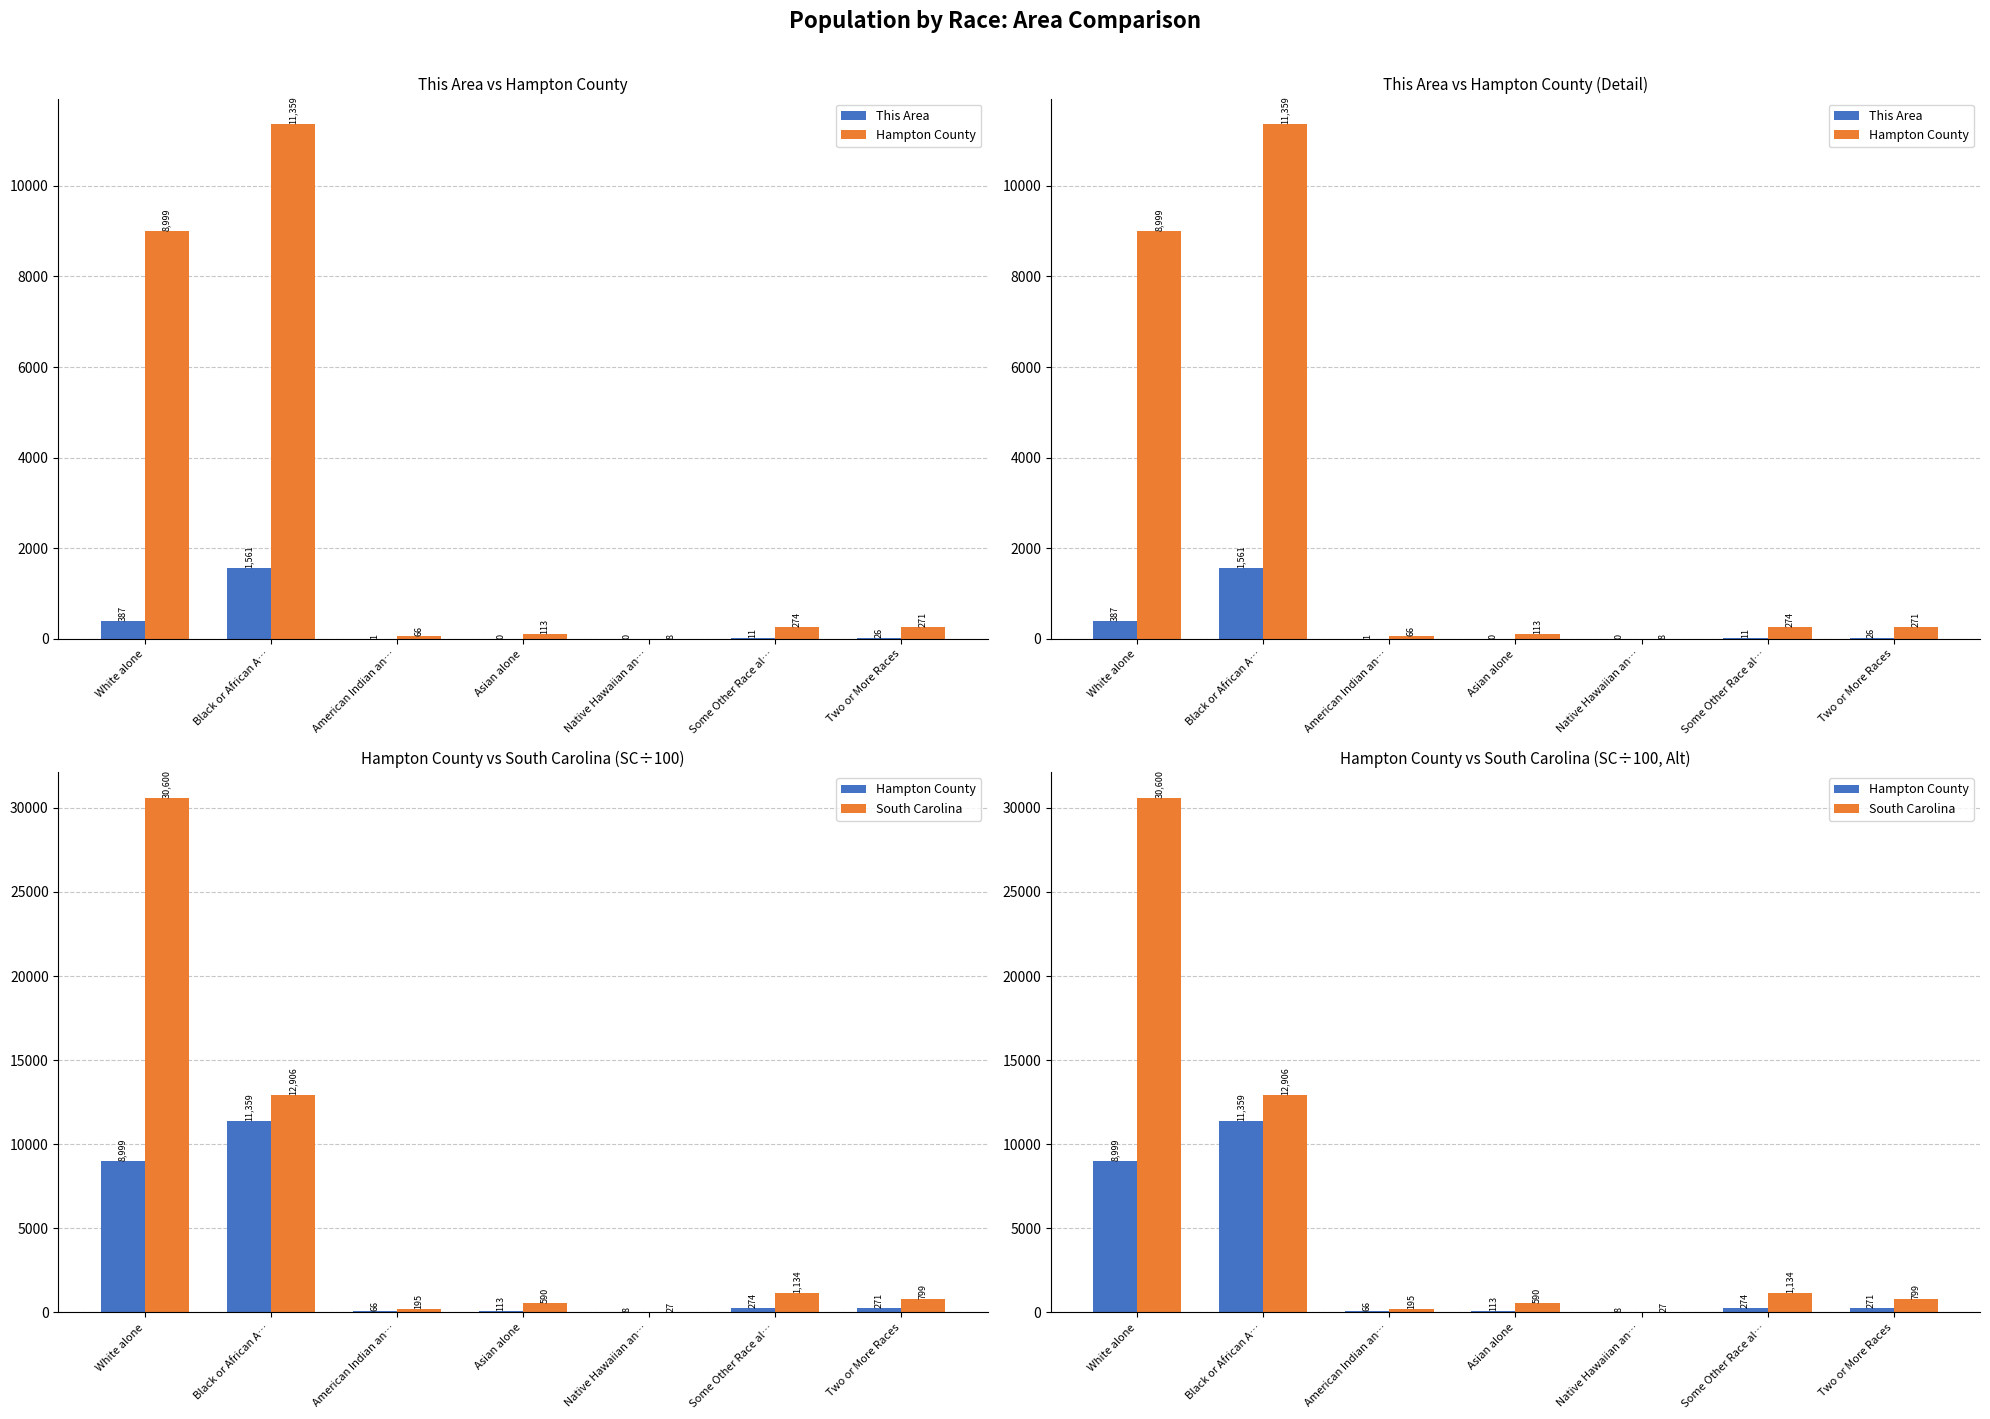

What is the value of the This Area bar at the 7th from the left?

26